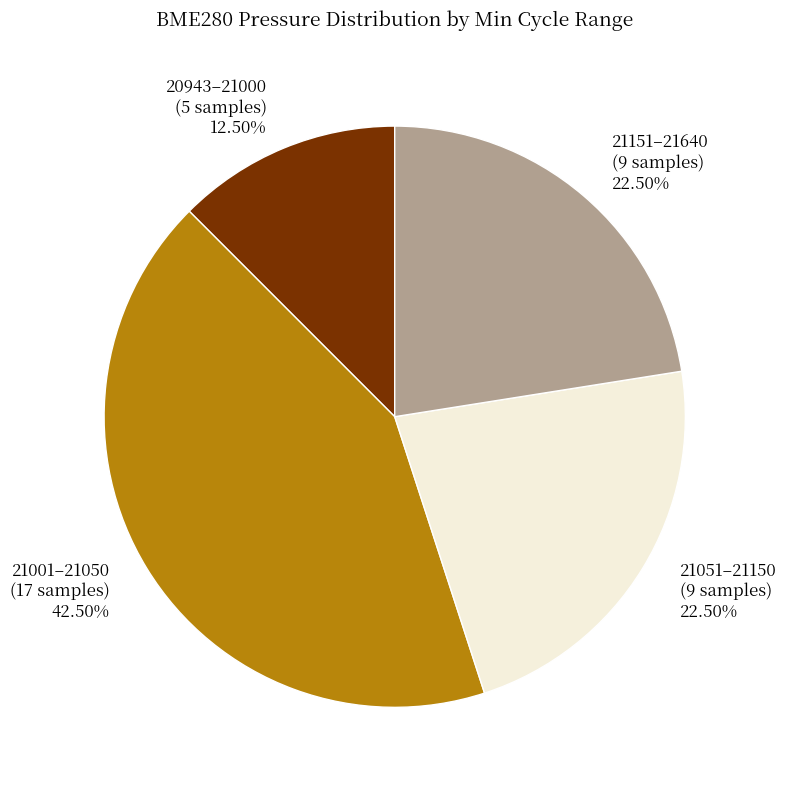

What is the largest slice in the pie chart?

21001–21050